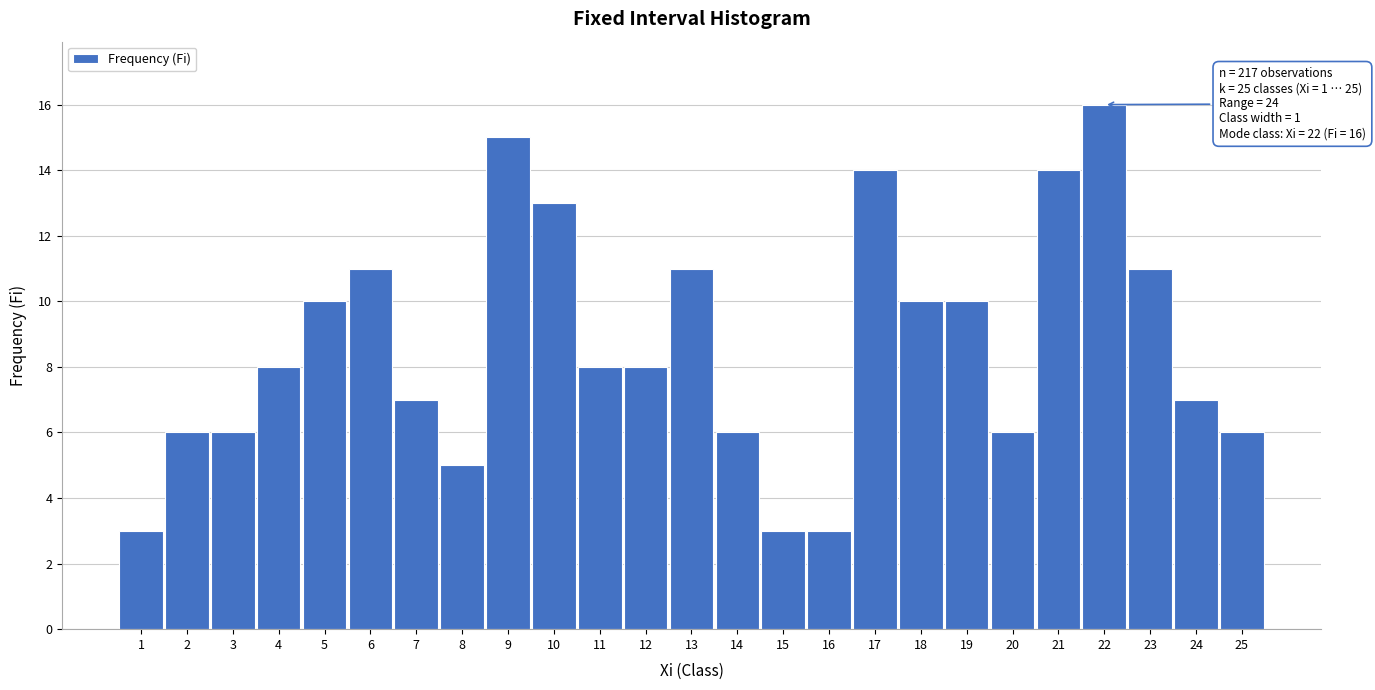

Reading right to left, what are all the values shown in this chart?

25=6	24=7	23=11	22=16	21=14	20=6	19=10	18=10	17=14	16=3	15=3	14=6	13=11	12=8	11=8	10=13	9=15	8=5	7=7	6=11	5=10	4=8	3=6	2=6	1=3